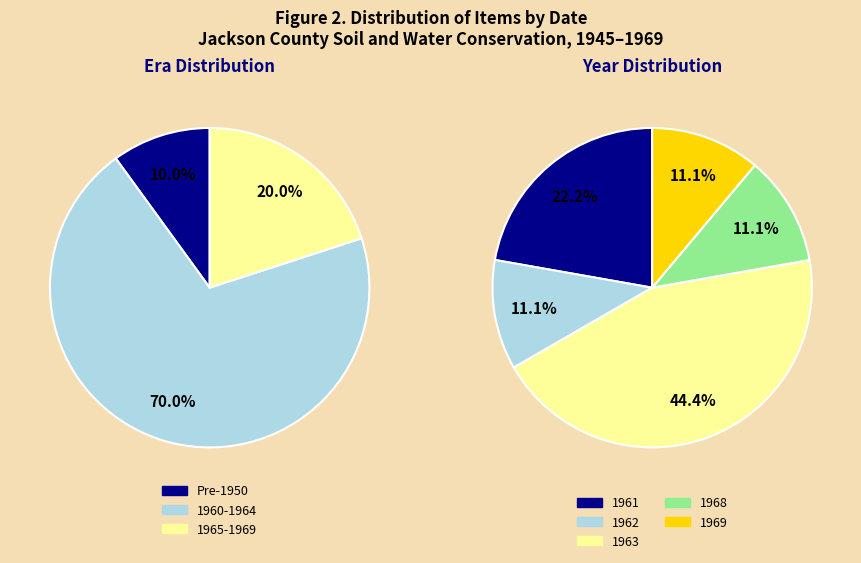

The date_counts slice represents 19% of the pie. True or false?

False